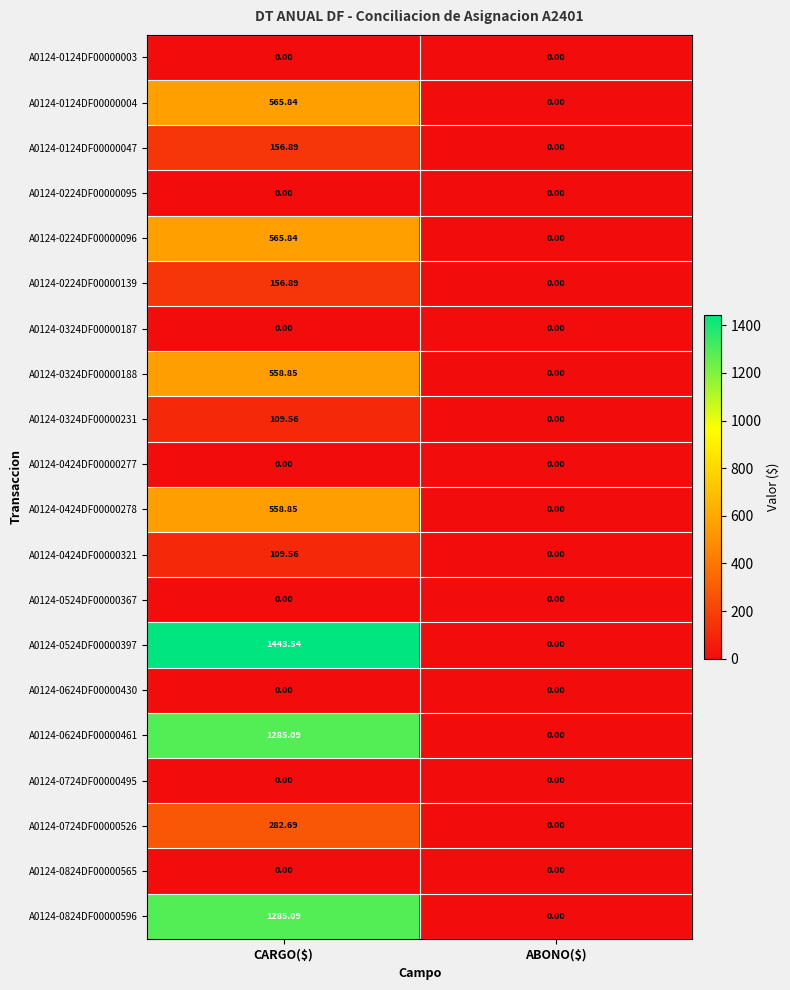

How many data points does each series have?

2